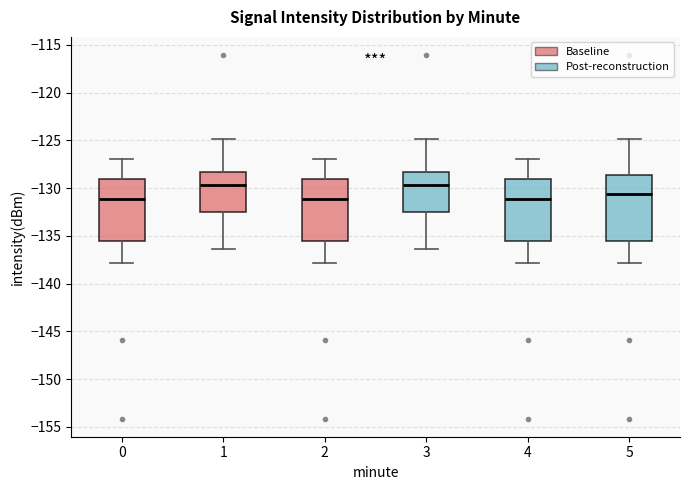

Where does the median line of the box at x = 2 sit on the y-axis? The values are not printed on the chart, so give them approximately, as read against the axis.

-131.0